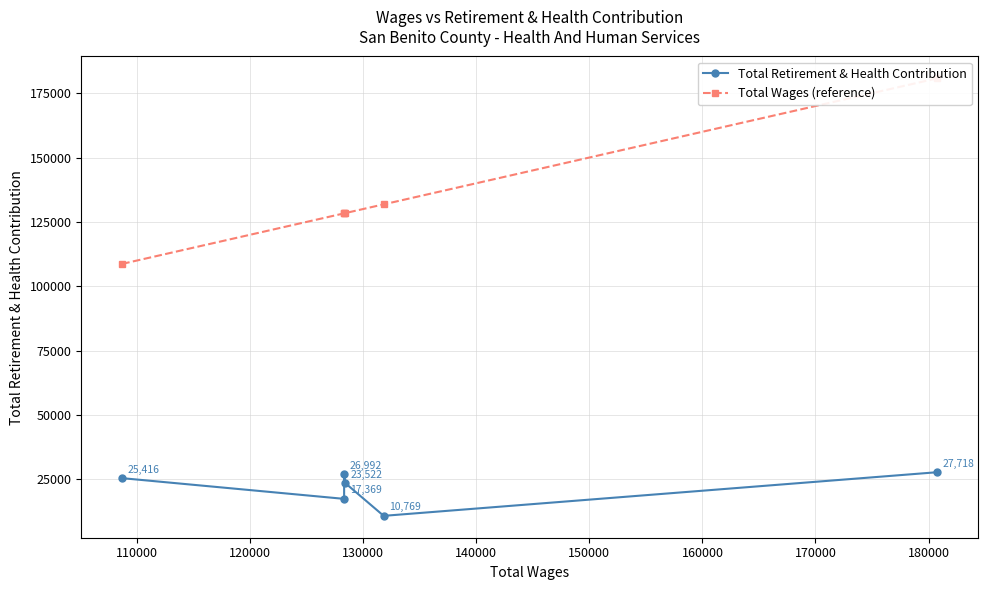

Count the number of categories in the chart.

6